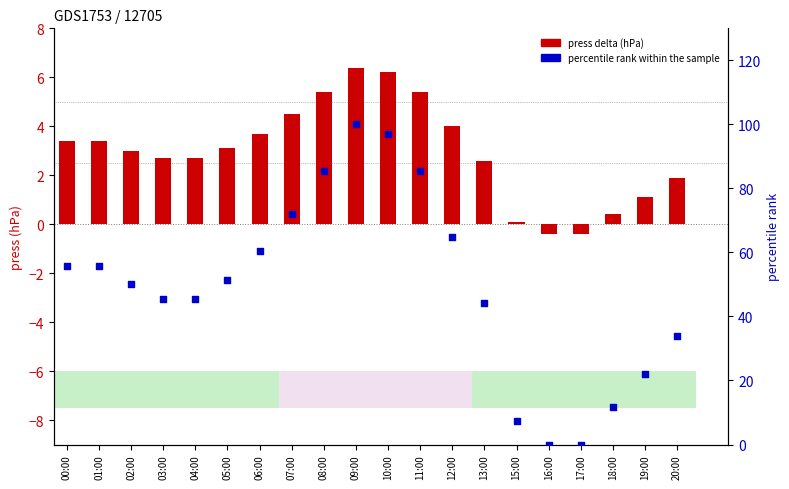

What are all the series names shown in the legend?

press delta (hPa), percentile rank within the sample